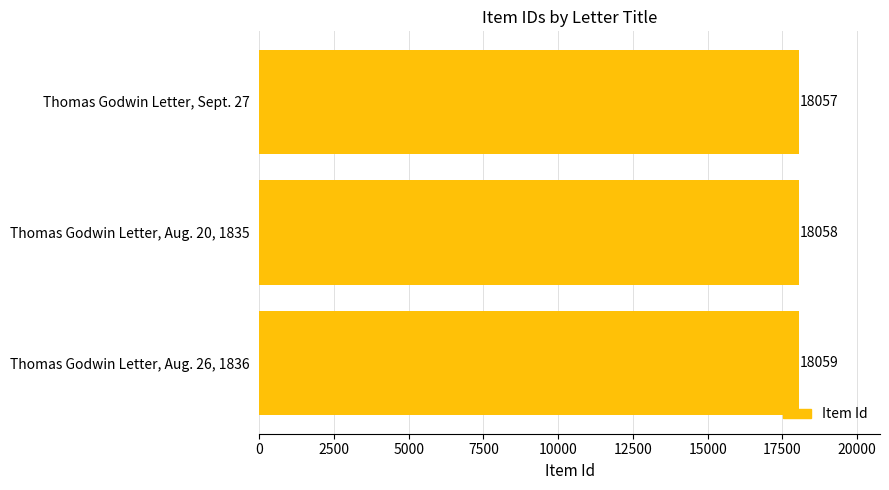

How many values are below 18058?

1